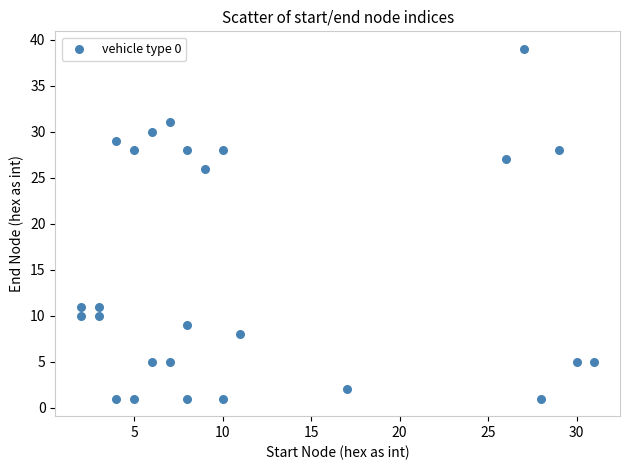

What is the range of Y values (max minus min)?

38